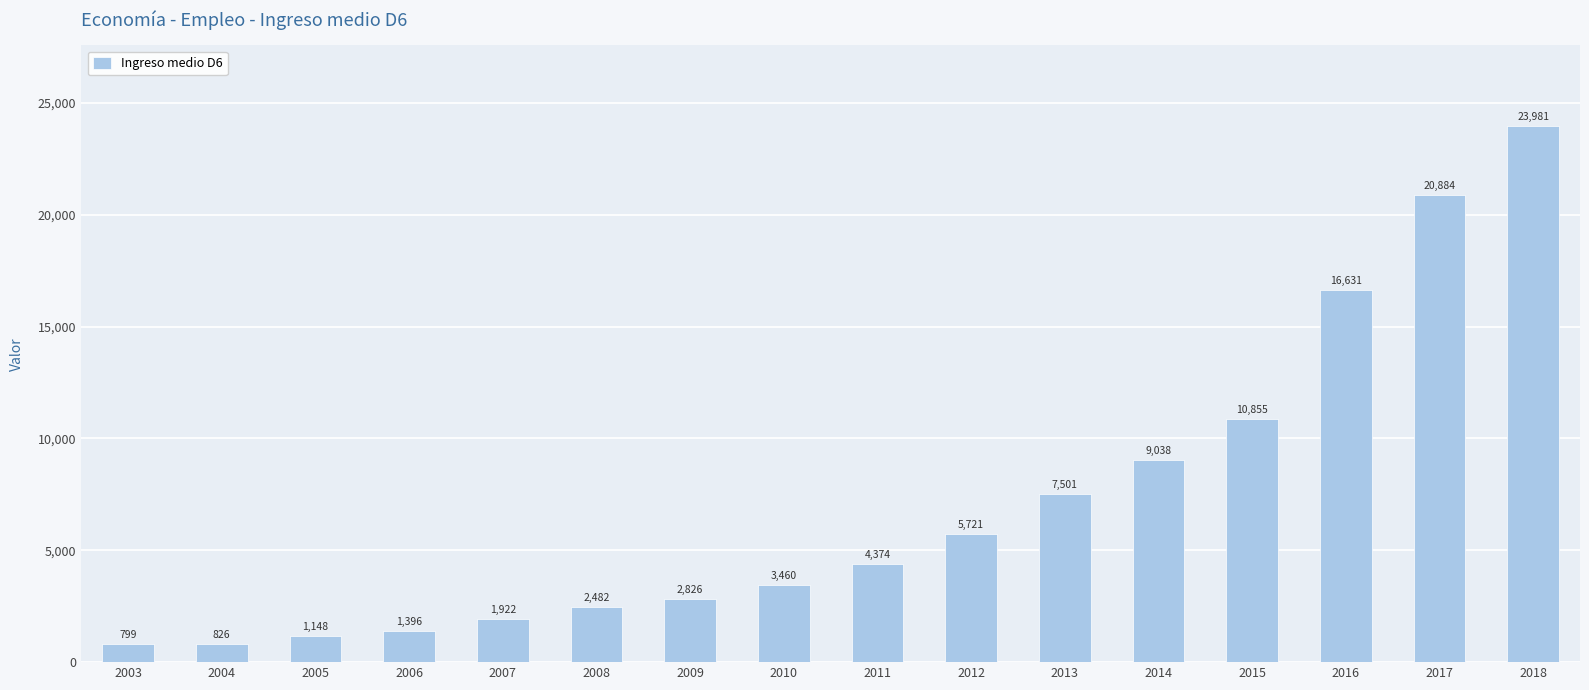

What is the change in value from 2006 to 2009?

+1430